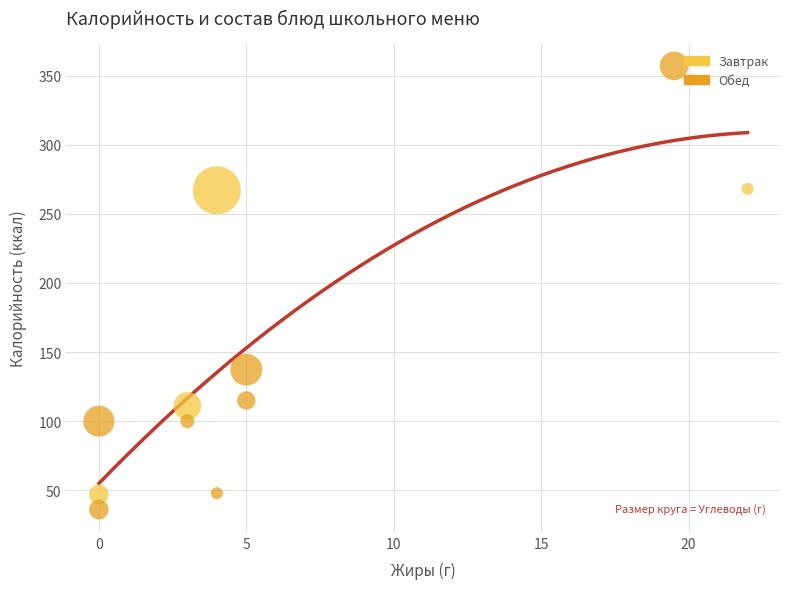

Which series contains the highest Y value?

Обед